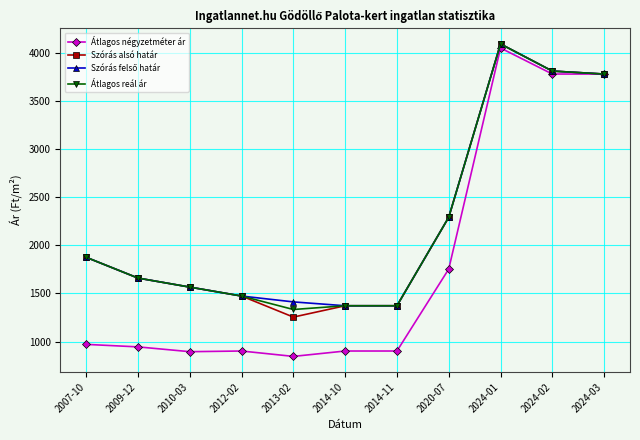

The value of Átlagos négyzetméter ár at 2020-07 is 1754. True or false?

True